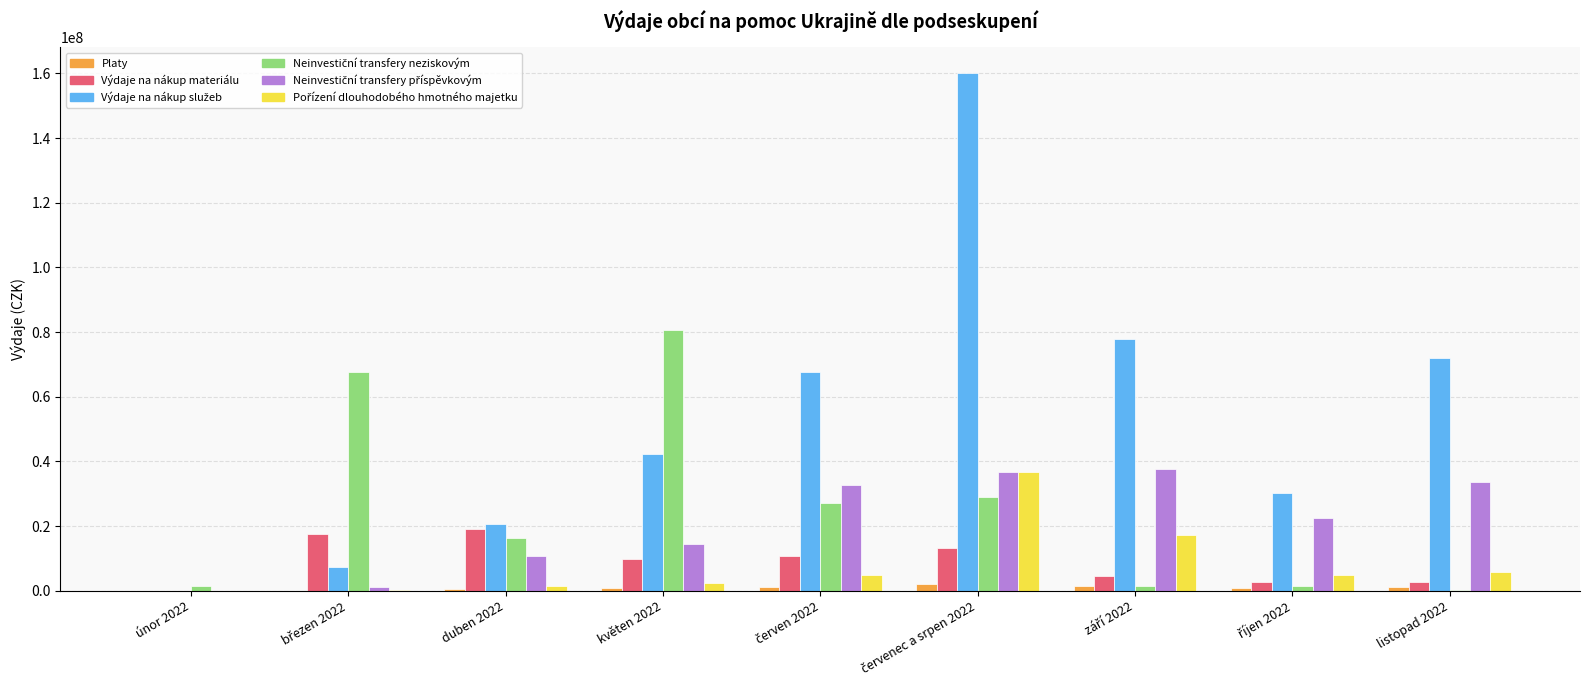

Count the number of data series in this chart.

6